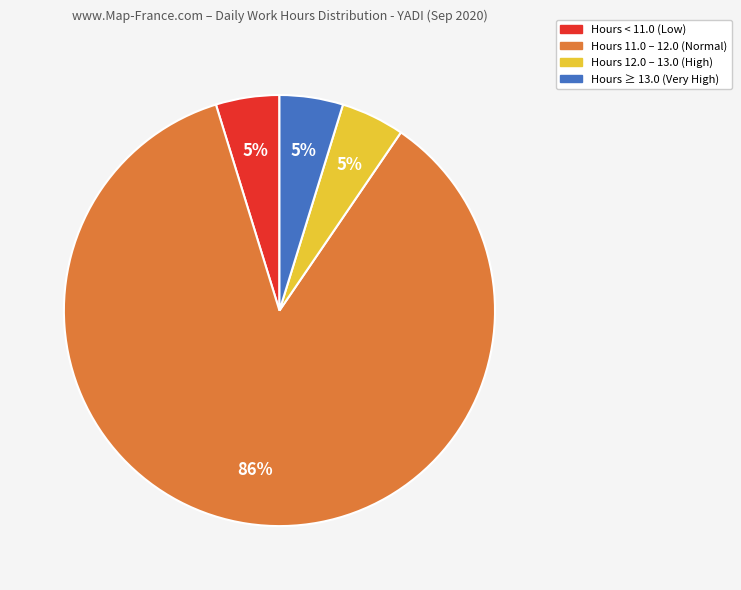

Does any single category account for the majority?

Yes